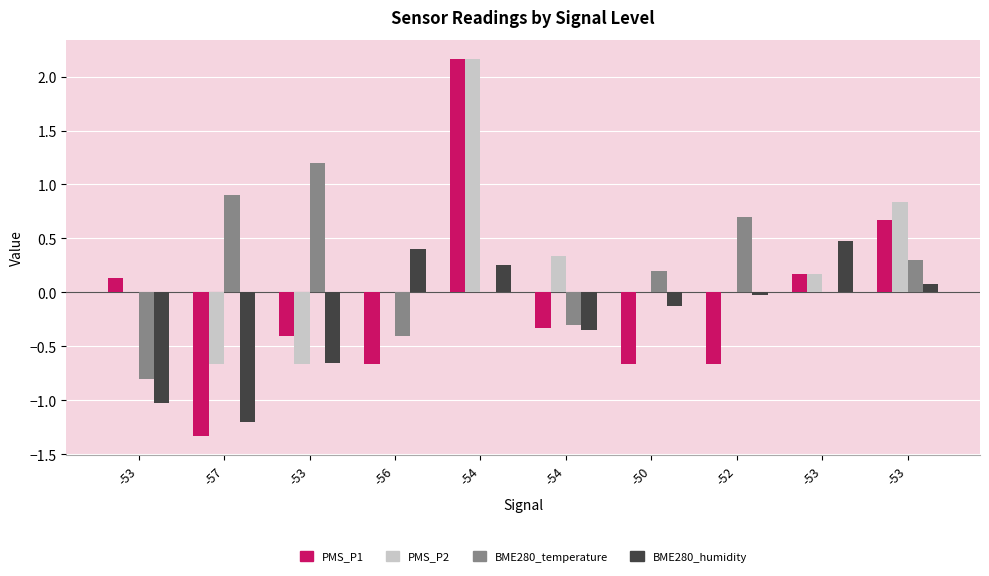

Rank the series by their maximum value, from lowest to highest.

BME280_humidity, BME280_temperature, PMS_P1, PMS_P2